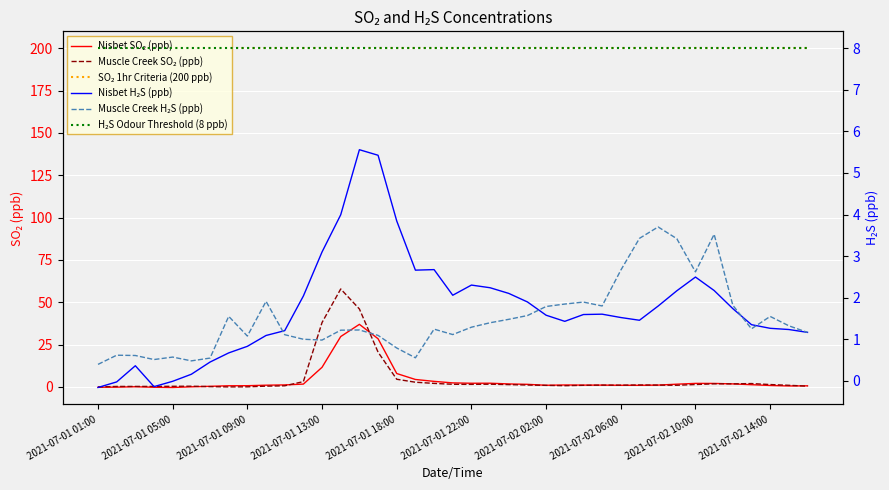

The Muscle Creek H₂S (ppb) series shows 1.3 at 2021-07-01 22:00. True or false?

True